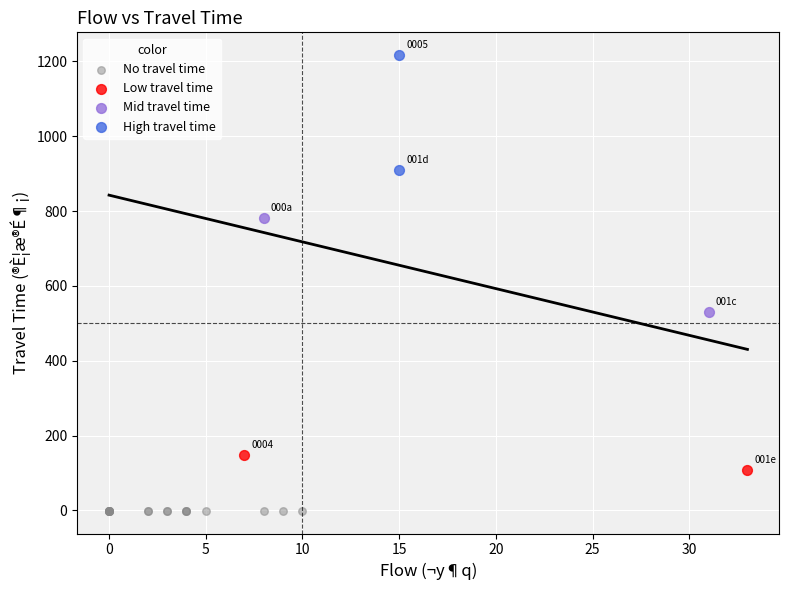

Which series contains the highest Y value?

High travel time